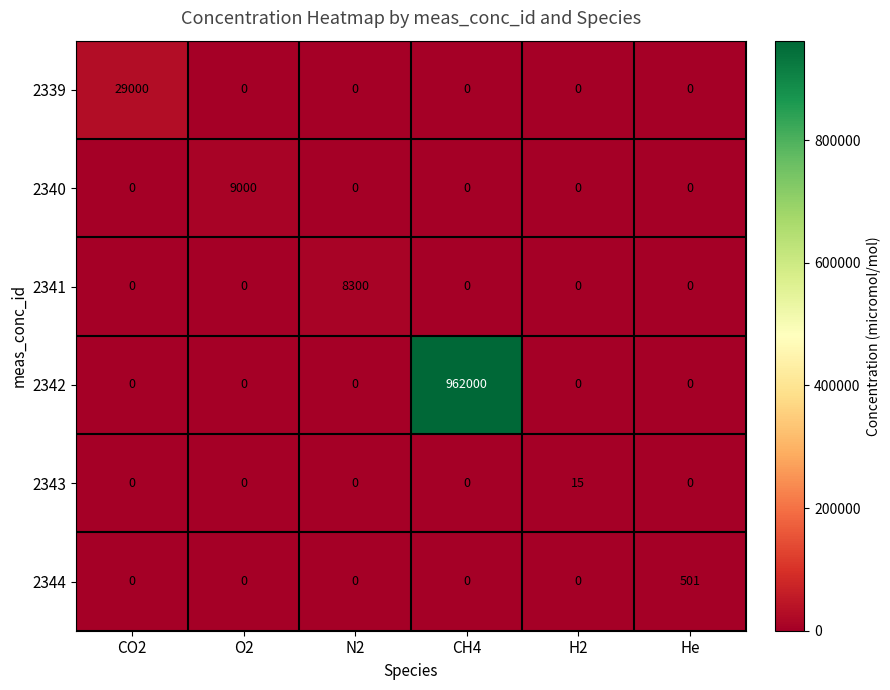

Which label corresponds to the largest value in the chart?

CH4